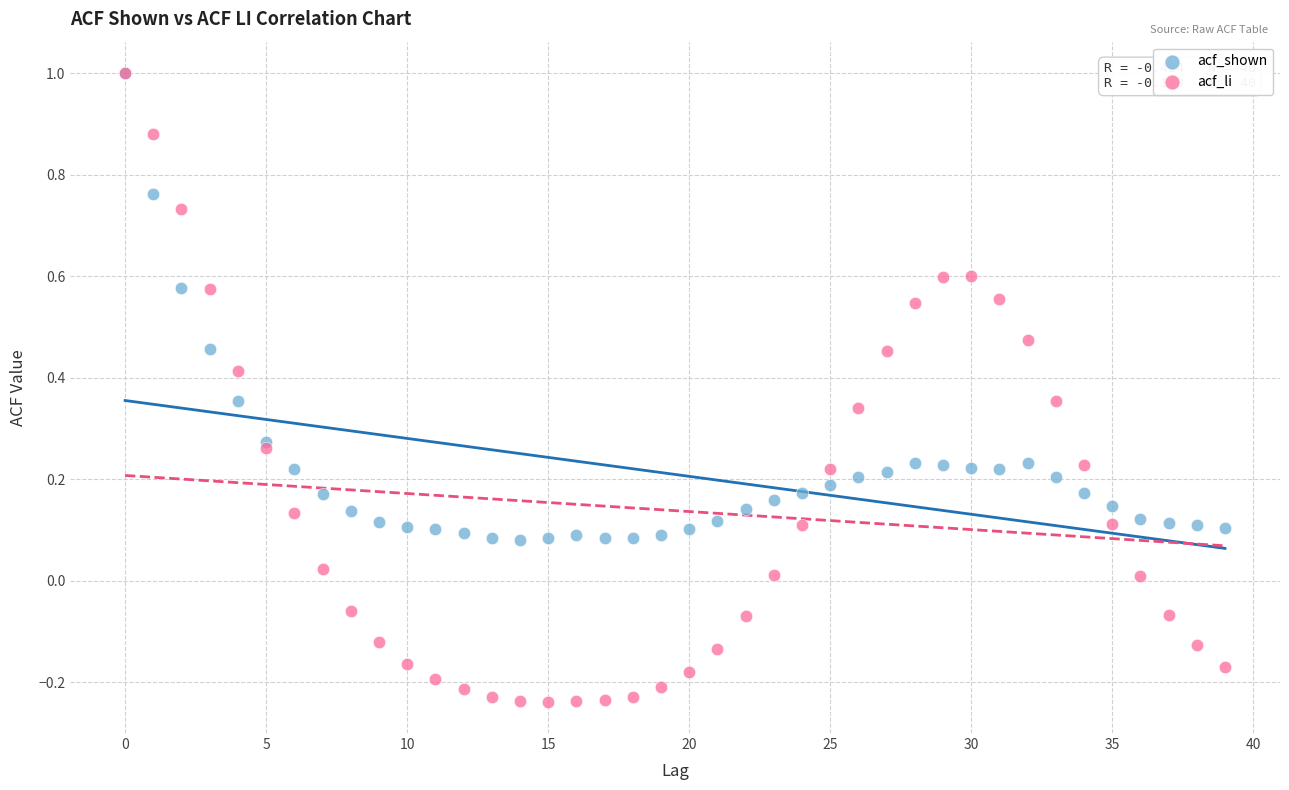

What are all the series names shown in the legend?

acf_shown, acf_li